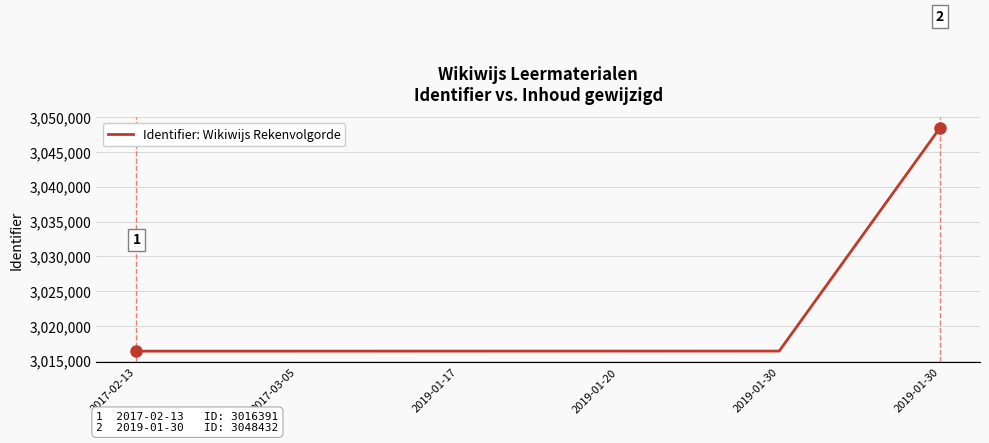

Which has a higher value, 2019-01-30 or 2019-01-20?

2019-01-30